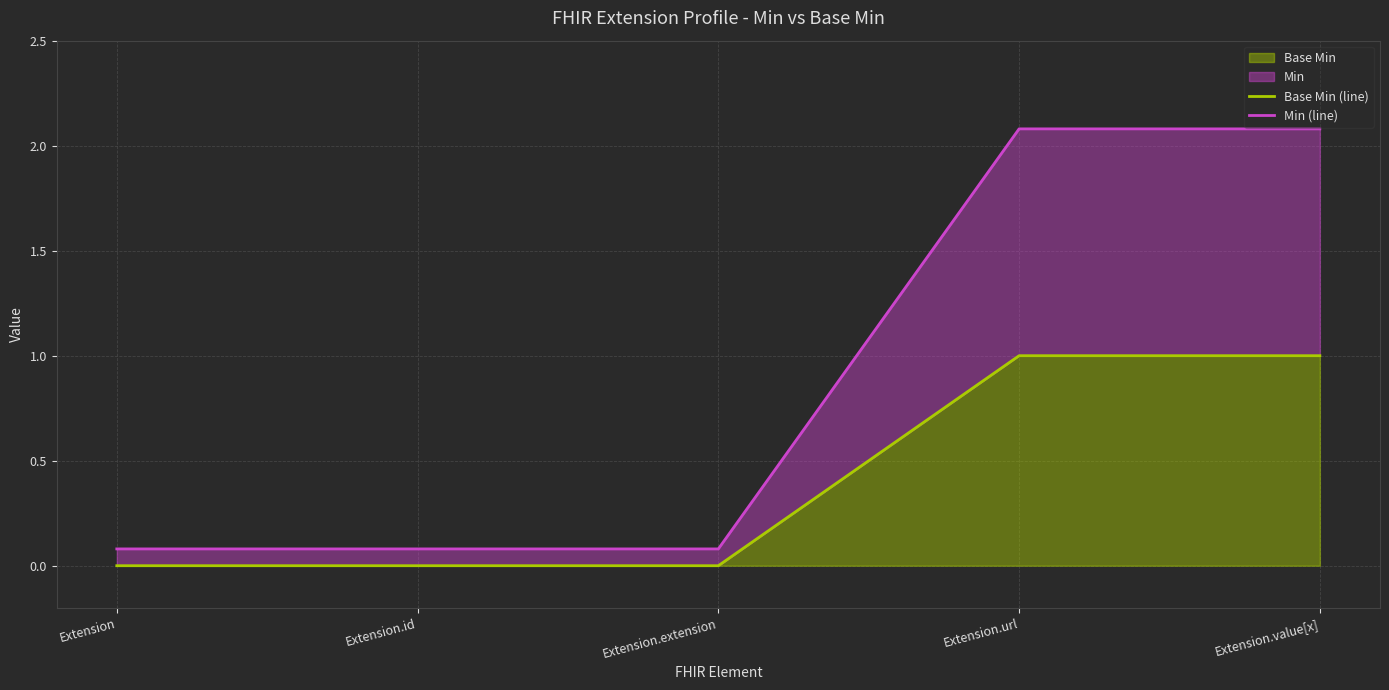

Reading right to left, transcribe all the data shown in this chart.

Base Min (line): Extension.value[x]=1.0	Extension.url=1.0	Extension.extension=0.0	Extension.id=0.0	Extension=0.0
Min (line): Extension.value[x]=2.1	Extension.url=2.1	Extension.extension=0.1	Extension.id=0.1	Extension=0.1